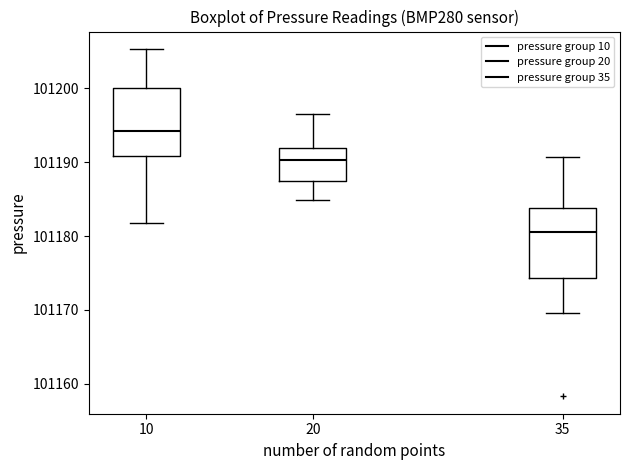

Reading left to right, transcribe this box plot: for each box, give where its median line is, the range the box spans, and where its two whiskers end, as read against the y-axis. The values are not printed on the chart, so give them approximately, as read against the axis.

10: median 101194, box 101191 to 101200, whiskers 101182 to 101205
20: median 101190, box 101188 to 101192, whiskers 101185 to 101197
35: median 101181, box 101174 to 101184, whiskers 101170 to 101191